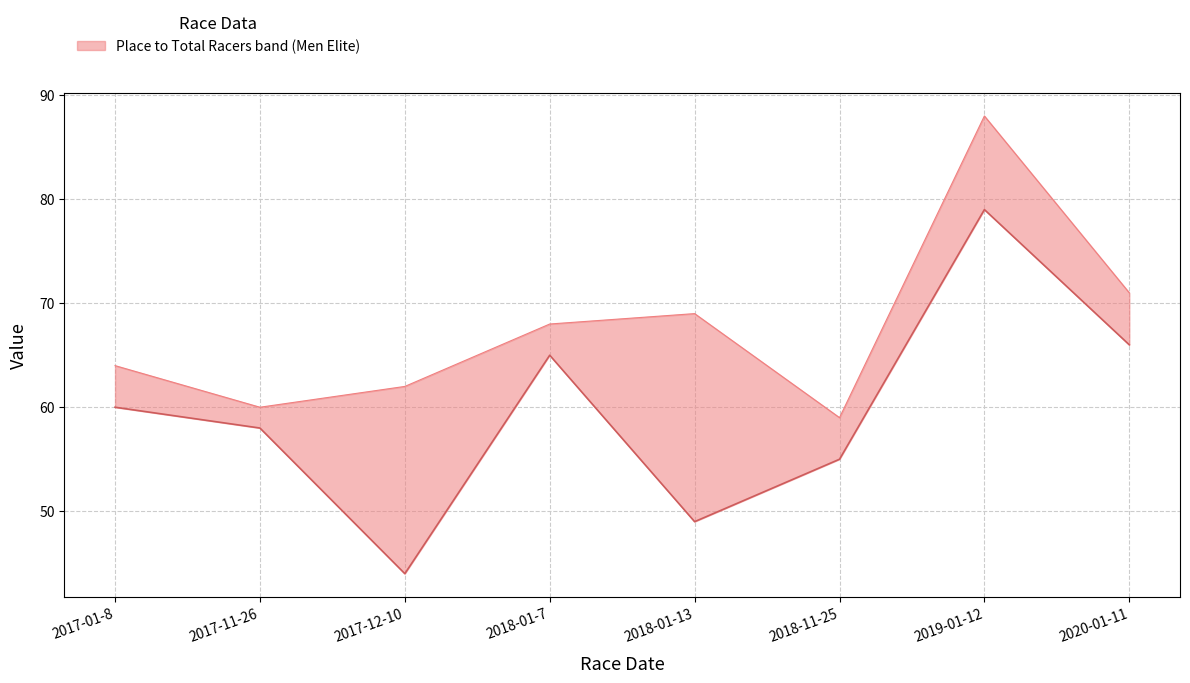

At 2017-12-10, list the series in order from largest to smallest.

Total Racers, Place